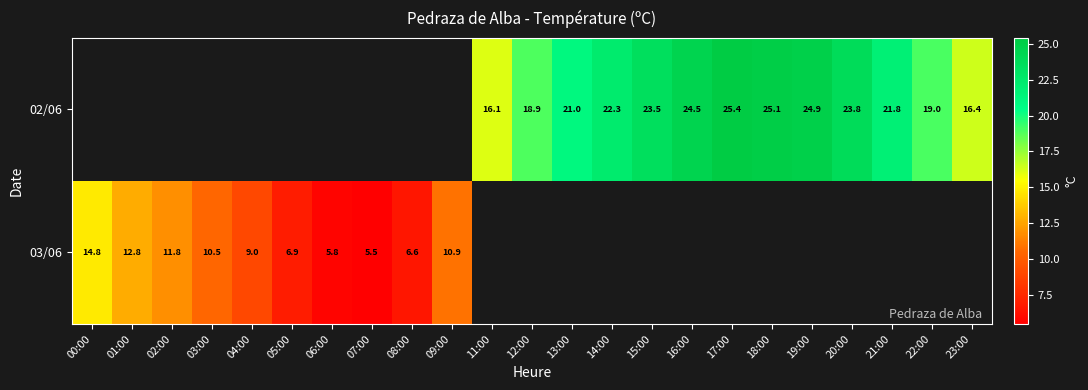

What is the difference between the 03/06 values at 04:00 and 06:00?

3.2